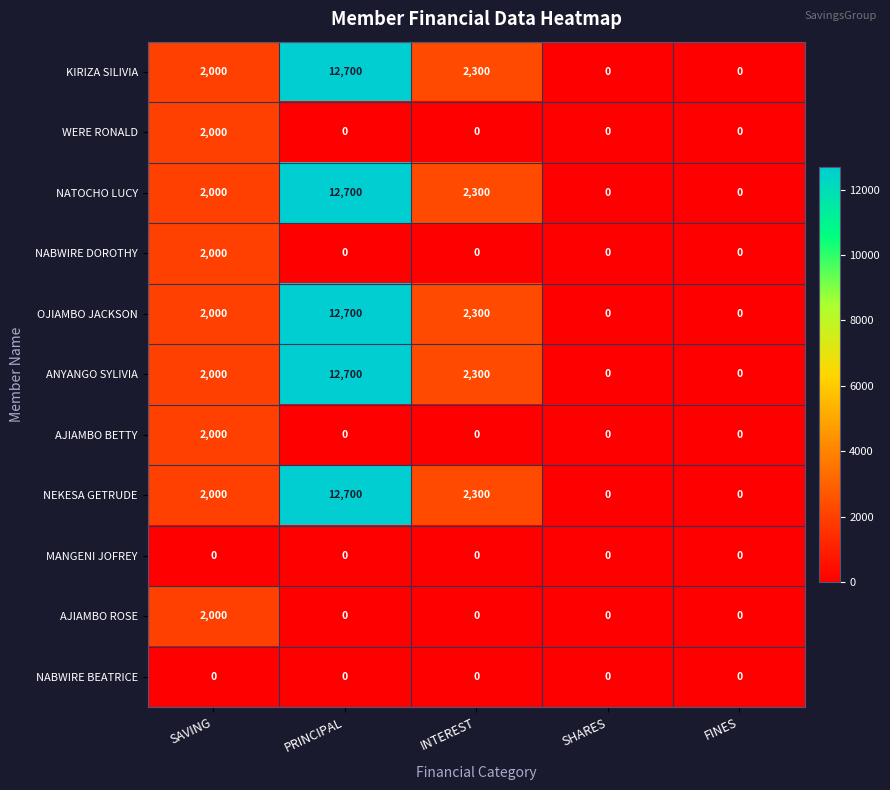

True or false: NABWIRE DOROTHY has a value of 0 at PRINCIPAL.

True